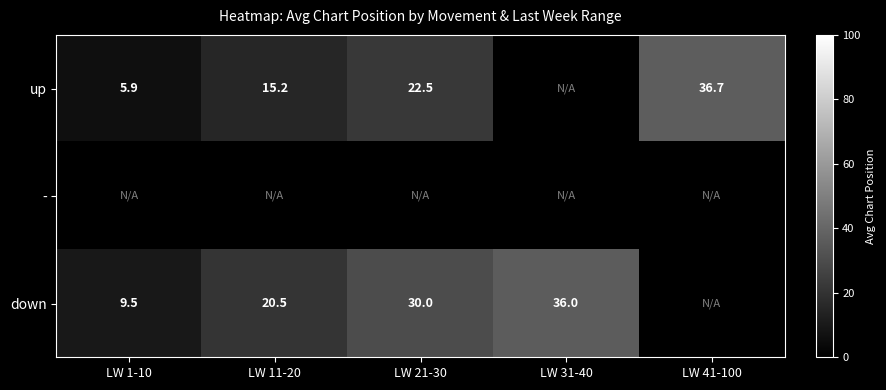

How many data points does each series have?

5